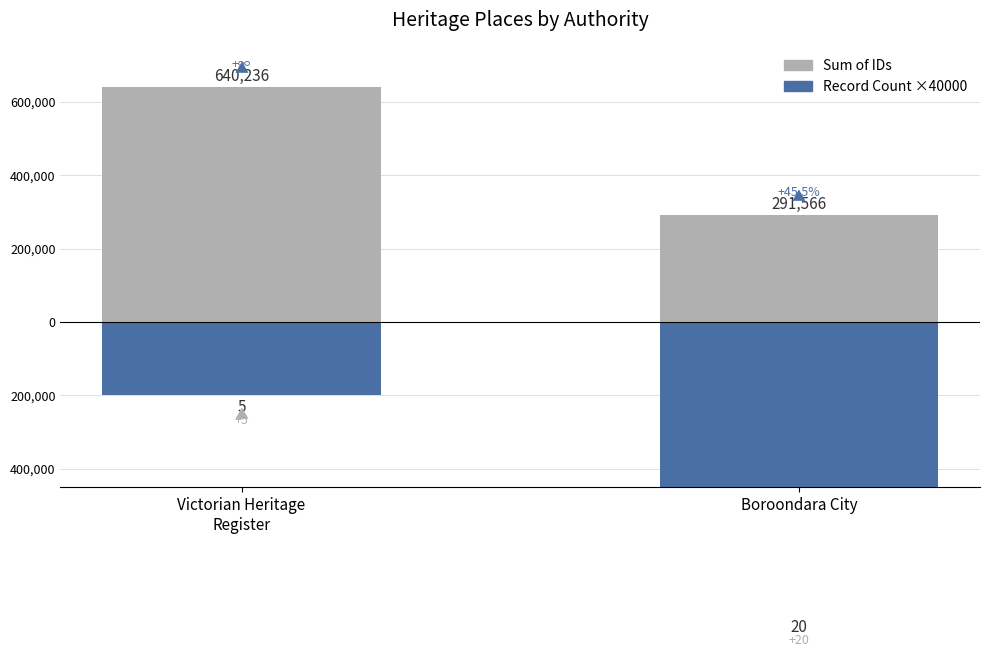

Between Boroondara City and Victorian Heritage
Register, which is larger?

Victorian Heritage
Register